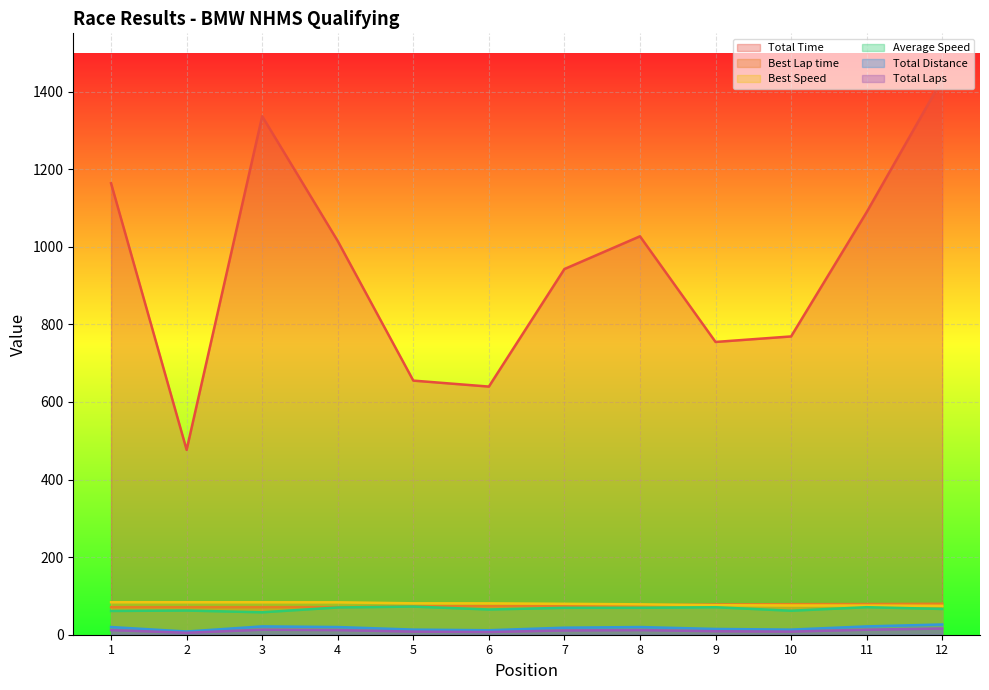

What is the smallest value displayed?

5.0